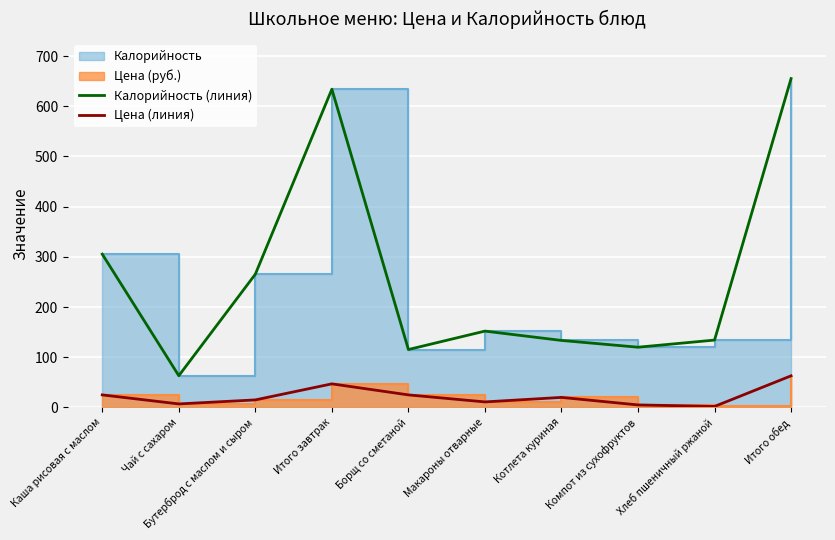

What is the difference between the second highest and second lowest values in the Цена (линия) series?

42.0